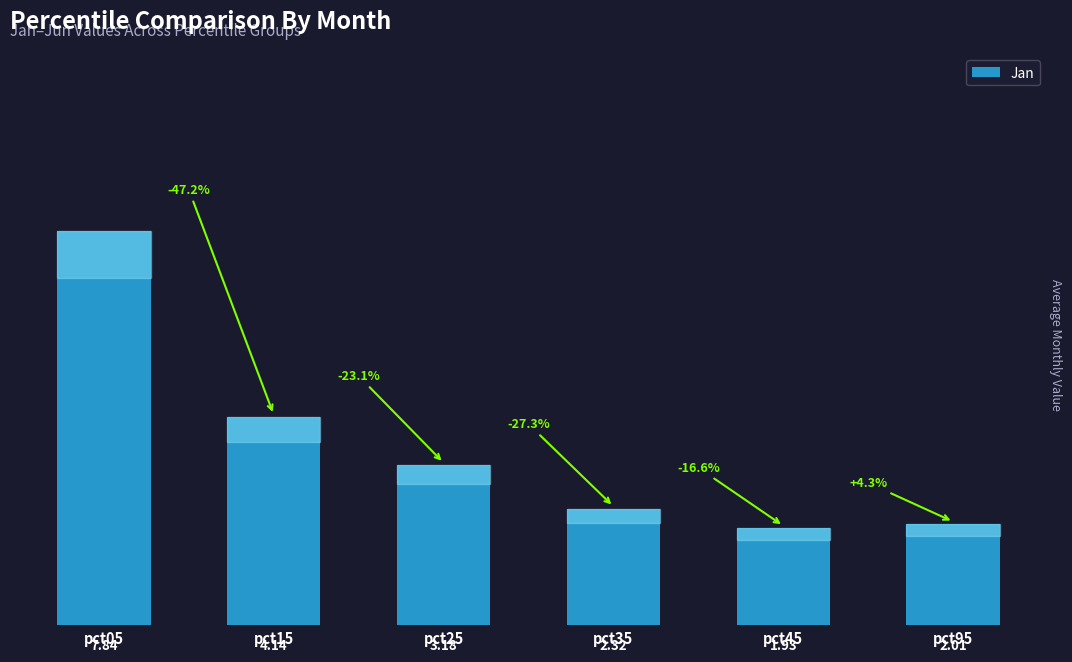

Does the chart contain any negative values?

No